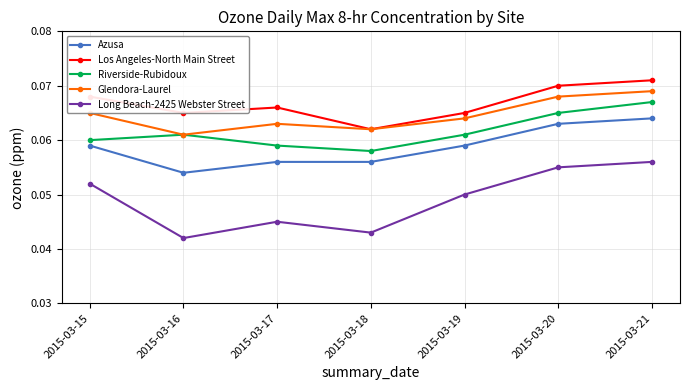

At which category is the sum across all series the highest?

2015-03-21